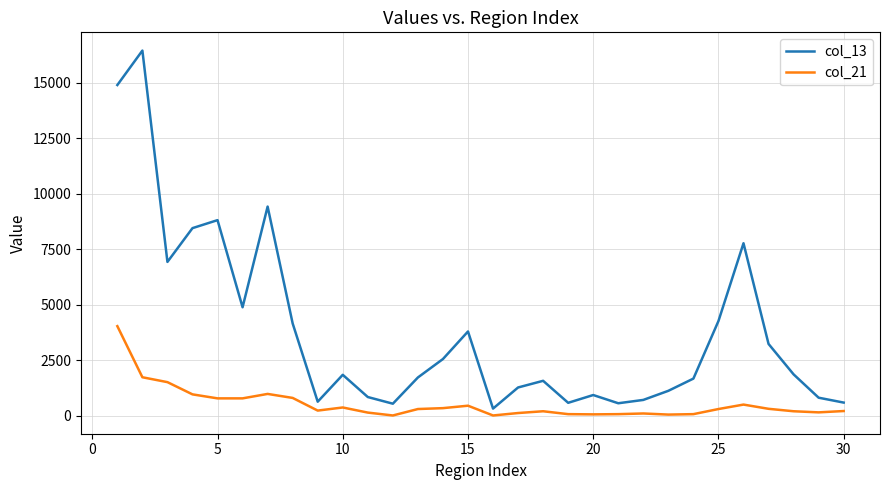

Which series has the largest range (max minus min)?

col_13